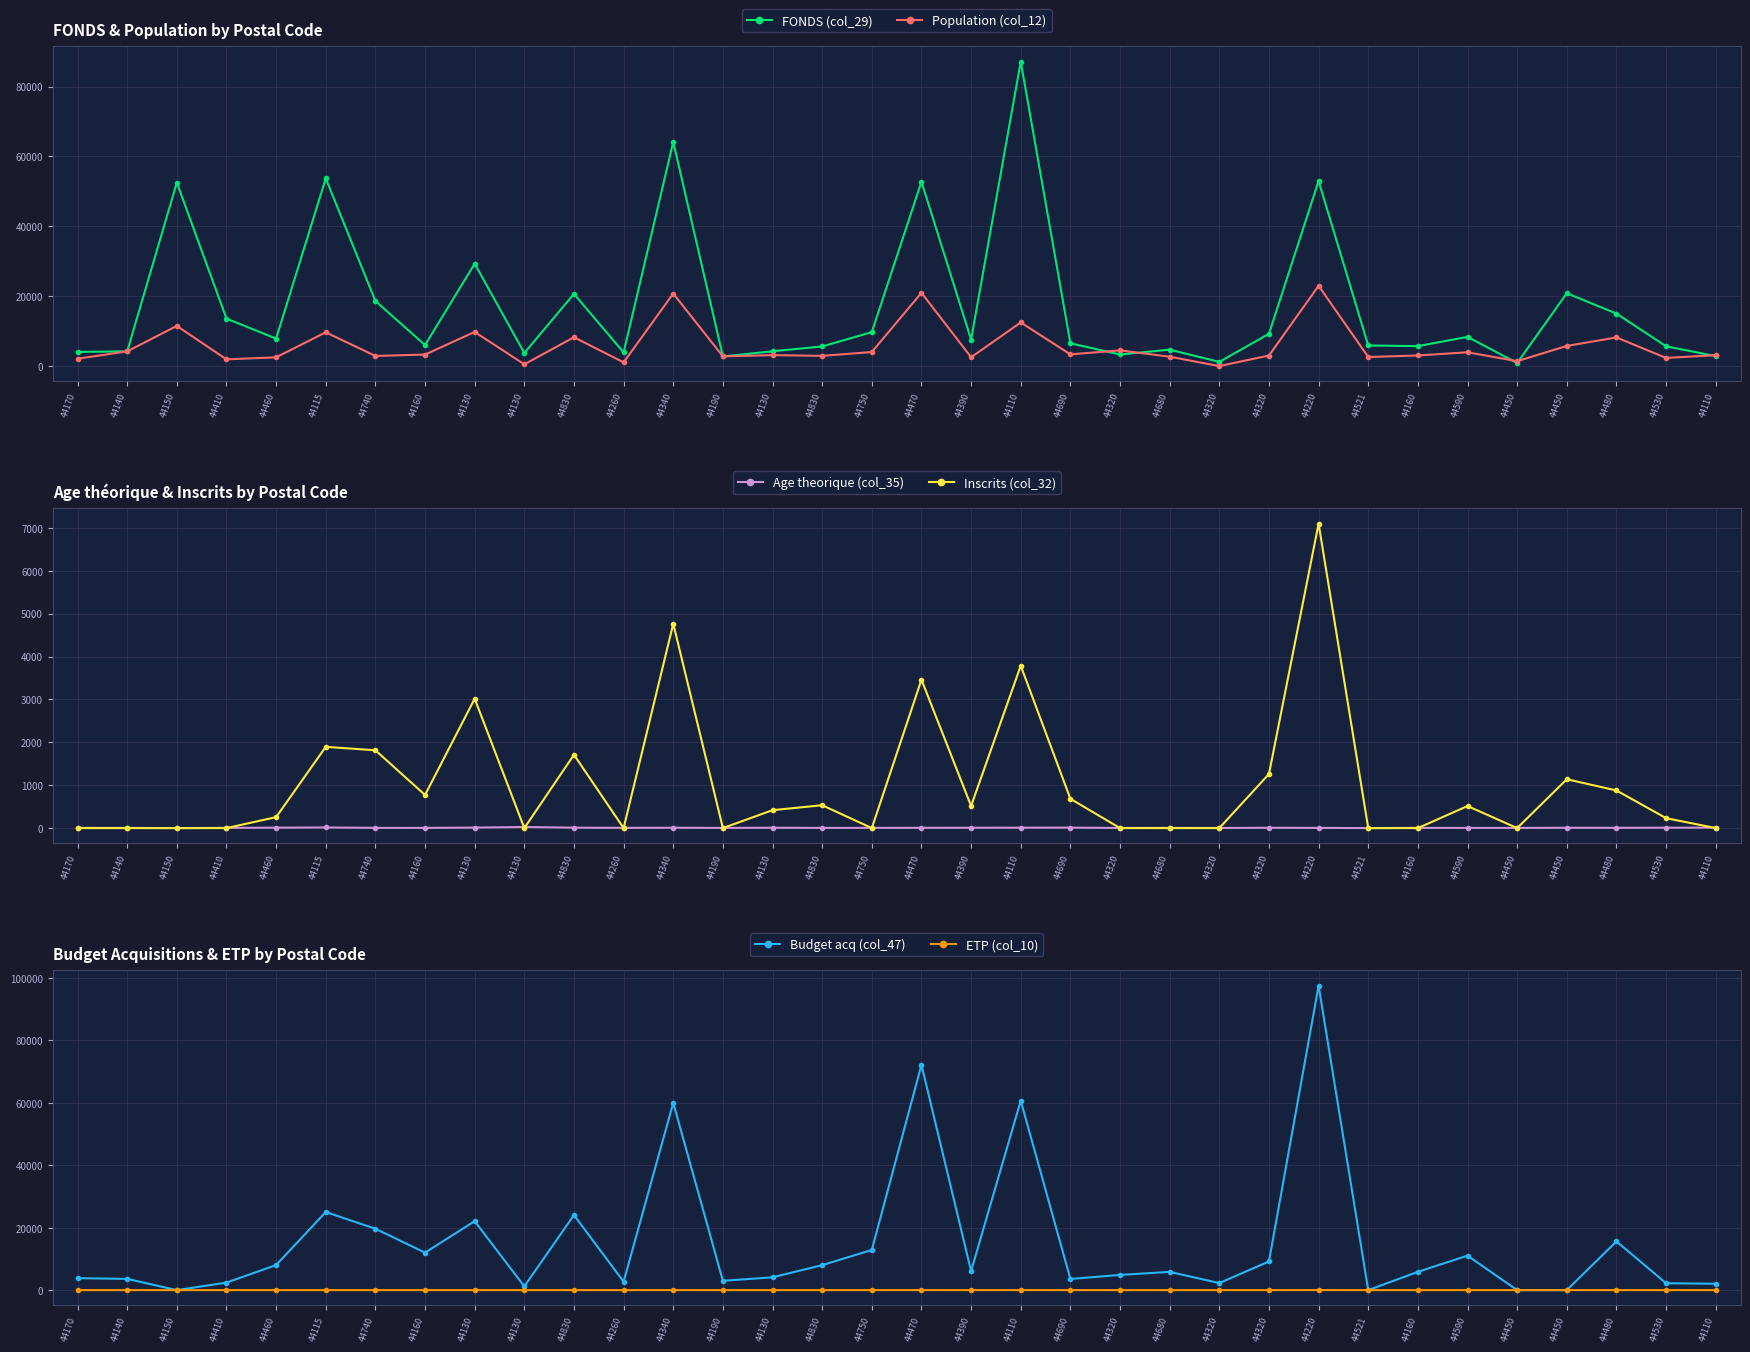

What is the label of the 15th point from the left?

44130